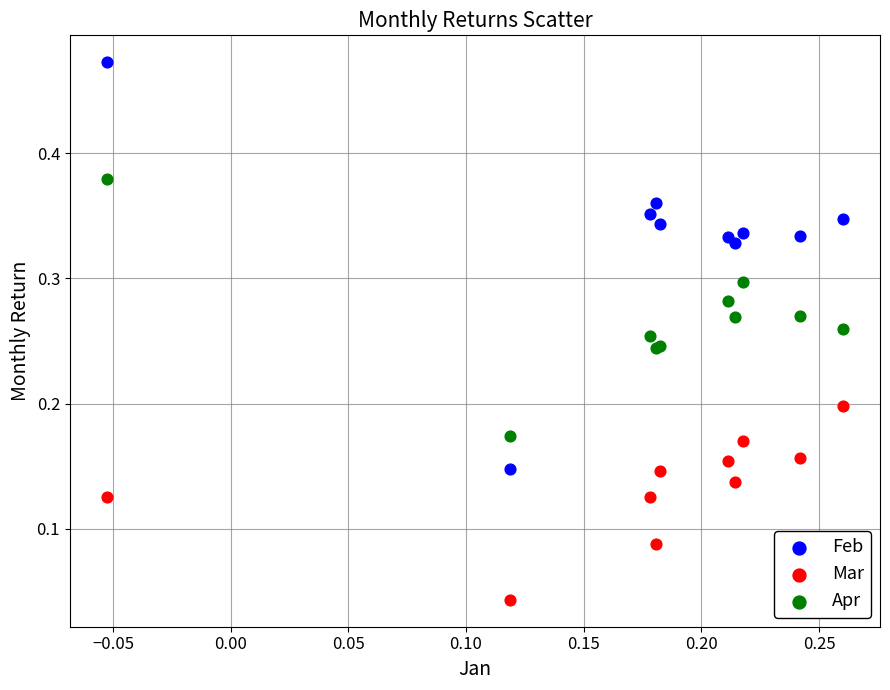

Which series has the largest Y range (max minus min)?

Feb